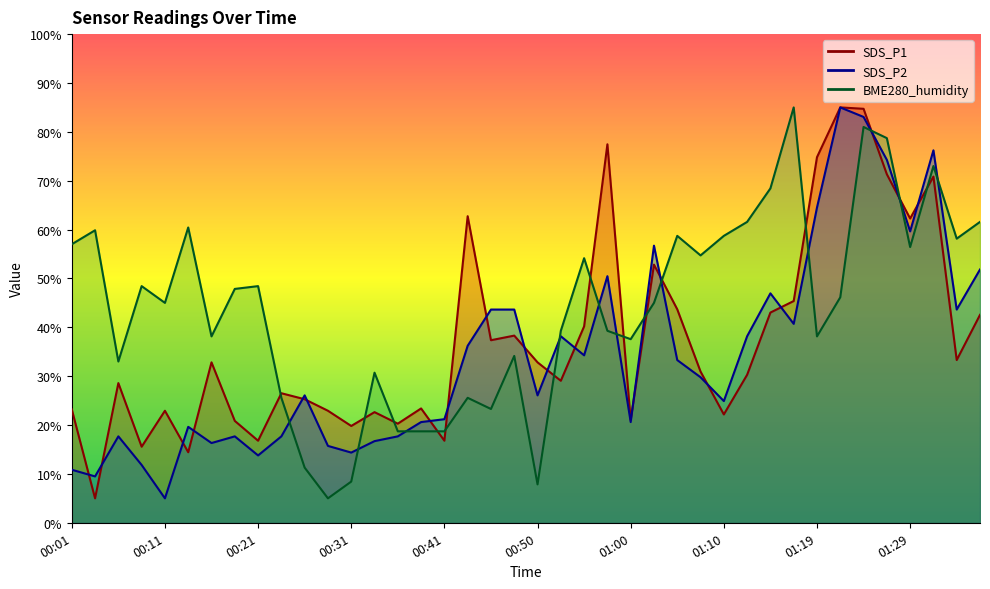

What is the label of the 27th point from the right?

00:33